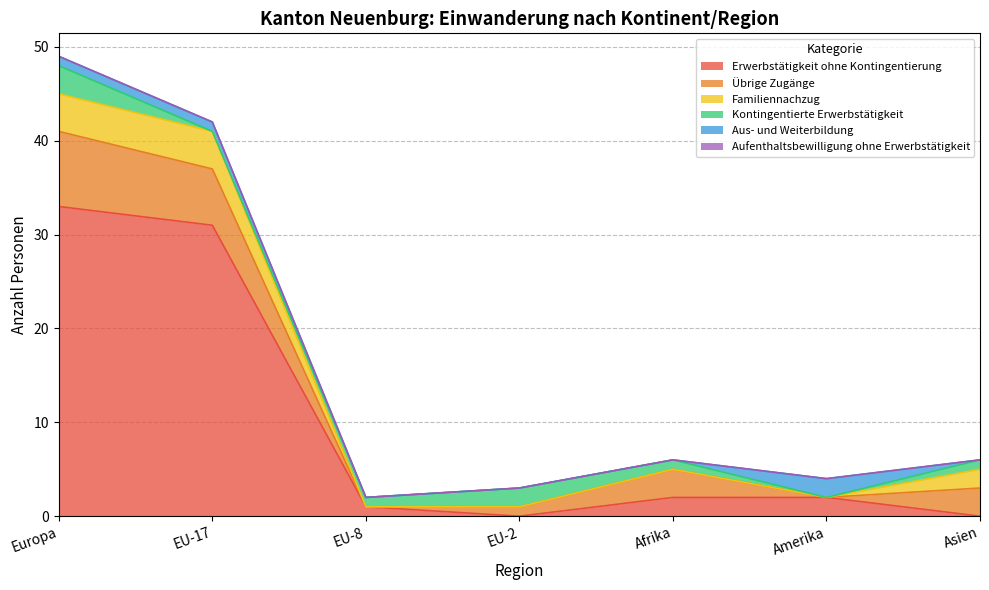

What position from the right is EU-2?

4